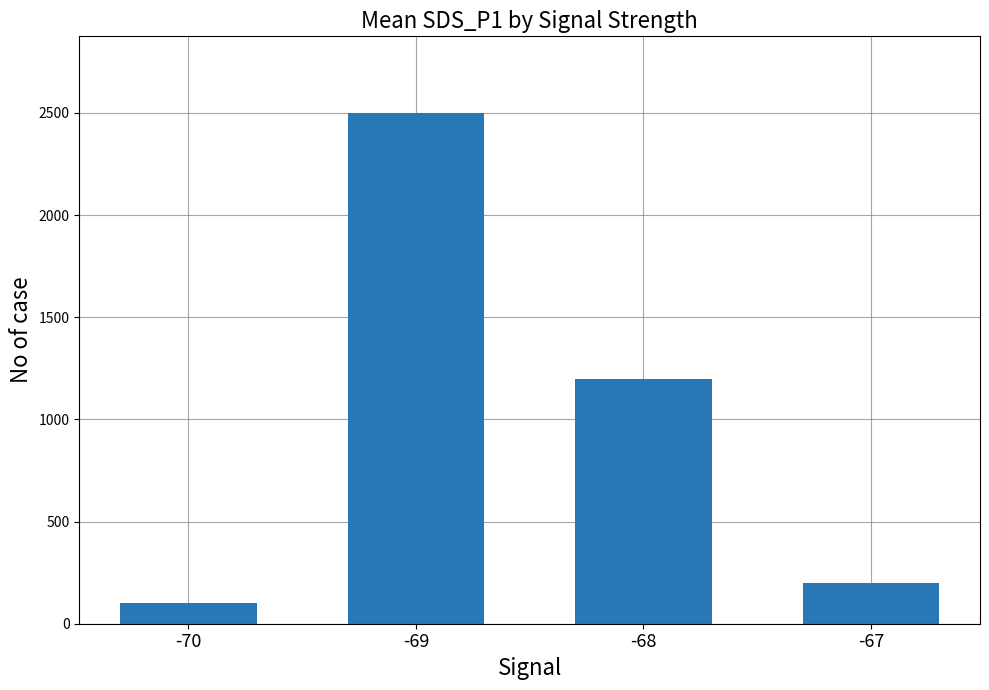

What is the difference between the maximum and second lowest values?

2300